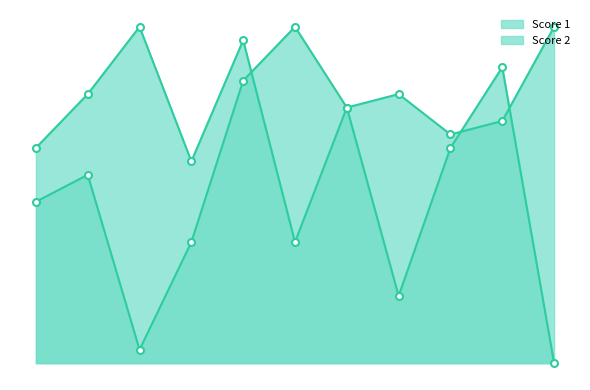

List the series in order of their peak value, lowest first.

Score 1, Score 2